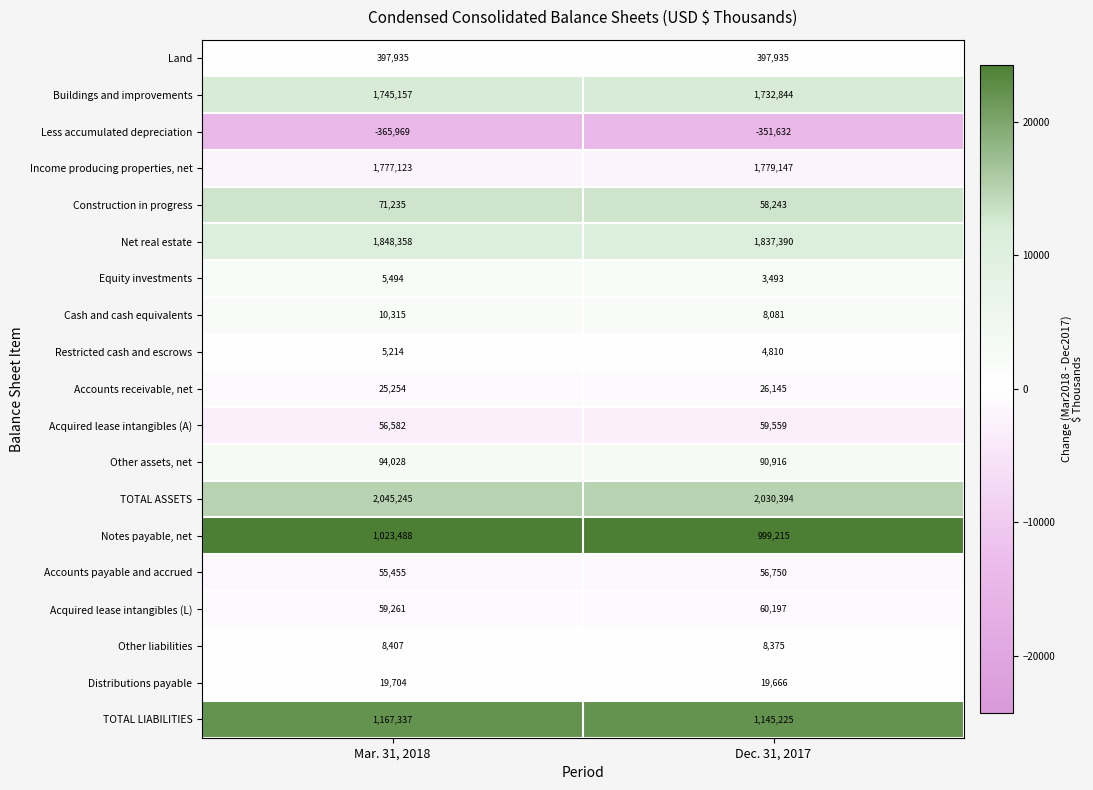

Rank the series at Mar. 31, 2018 from lowest to highest value.

Less accumulated depreciation, Restricted cash and escrows, Equity investments, Other liabilities, Cash and cash equivalents, Distributions payable, Accounts receivable, net, Accounts payable and accrued, Acquired lease intangibles (A), Acquired lease intangibles (L), Construction in progress, Other assets, net, Land, Notes payable, net, TOTAL LIABILITIES, Buildings and improvements, Income producing properties, net, Net real estate, TOTAL ASSETS